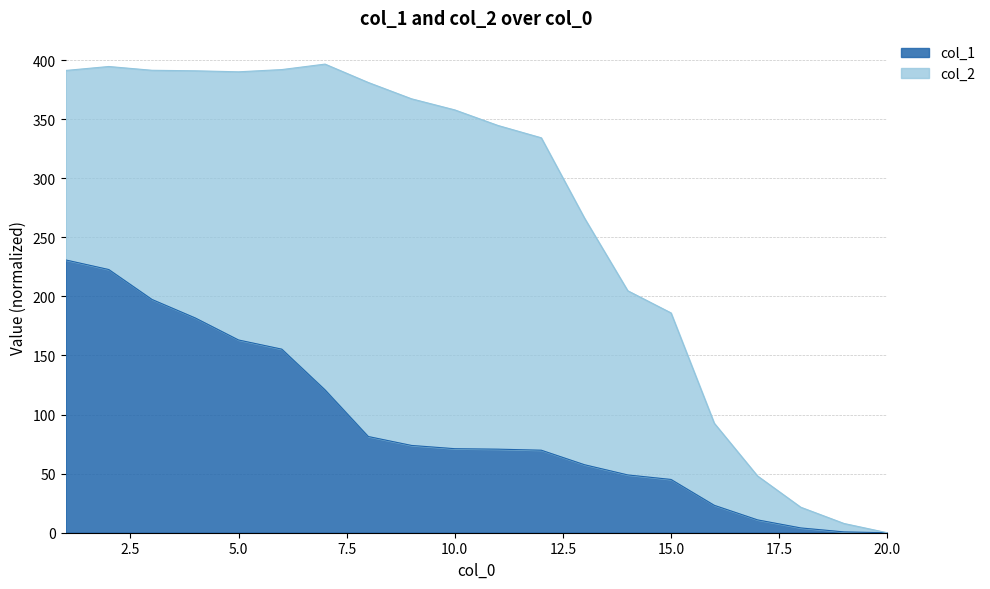

How many lines are shown in the chart?

2